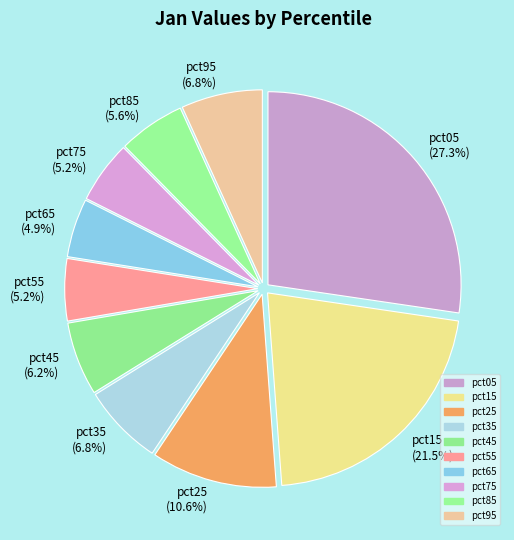

Is pct35 the majority of the pie?

No